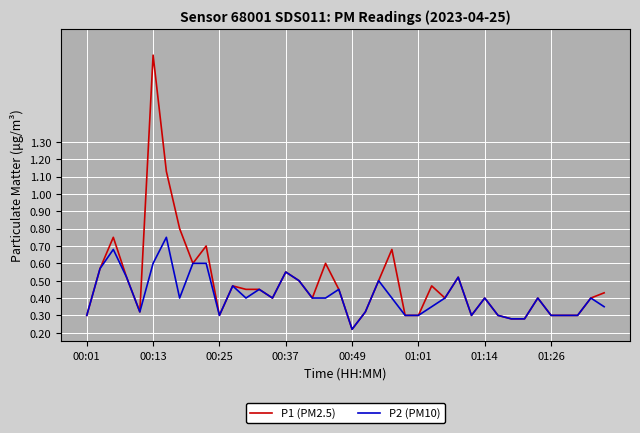

List the series in order of their peak value, lowest first.

P2 (PM10), P1 (PM2.5)